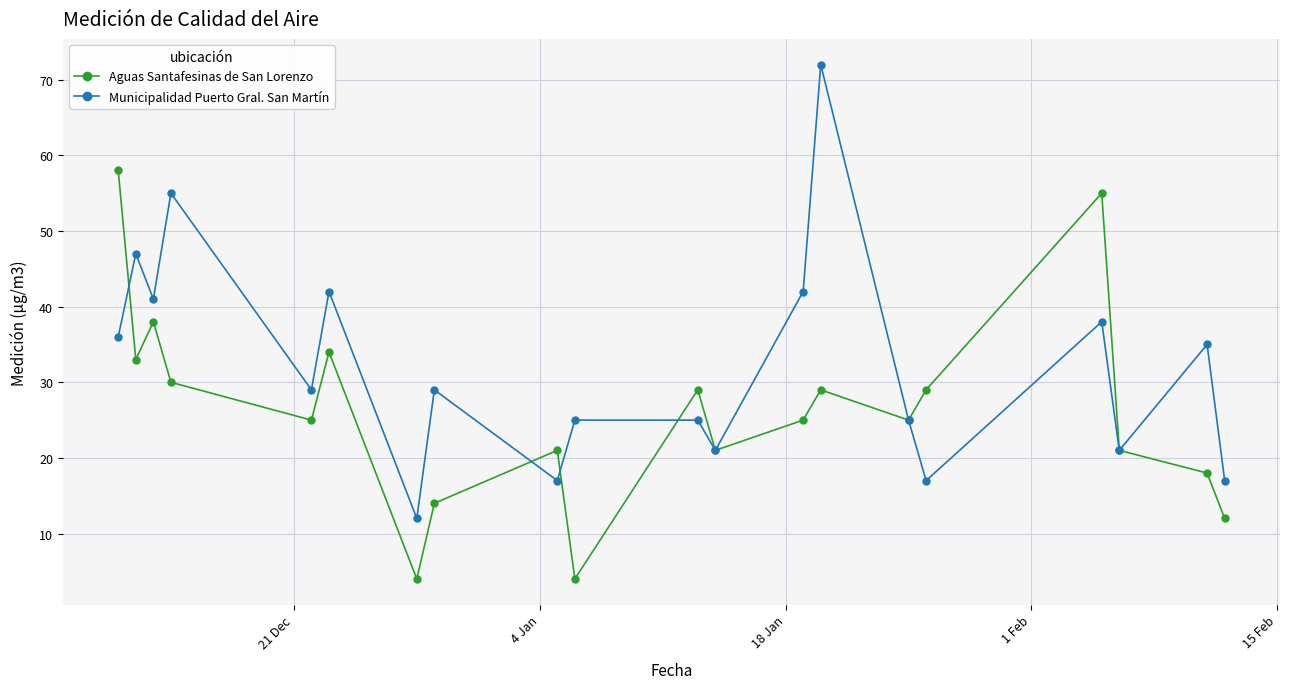

Reading left to right, list all the values displayed in this chart.

Aguas Santafesinas de San Lorenzo: 58	33	38	30	25	34	4	14	21	4	29	21	25	29	25	29	55	21	18	12
Municipalidad Puerto Gral. San Martín: 36	47	41	55	29	42	12	29	17	25	25	21	42	72	25	17	38	21	35	17